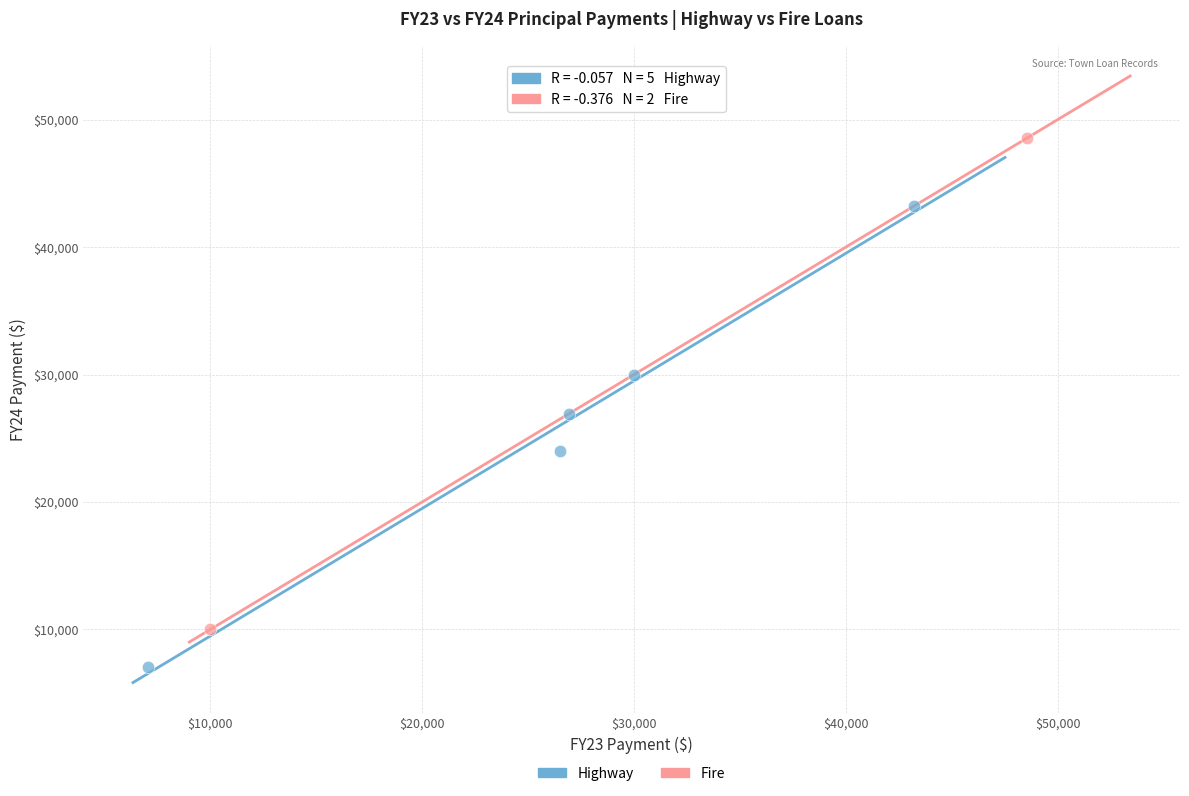

What are all the series names shown in the legend?

Highway, Fire